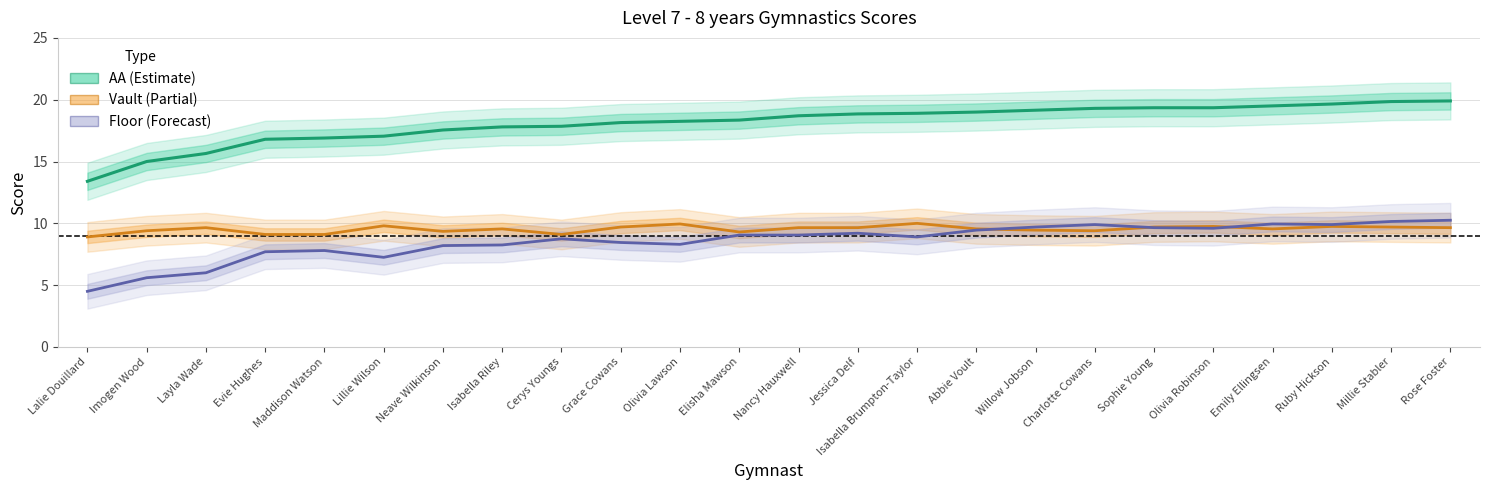

True or false: Floor and AA cross at least once.

False